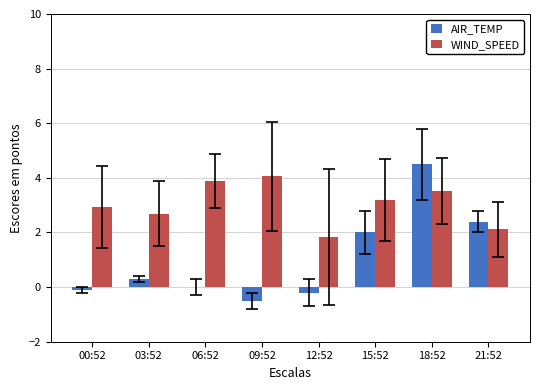

Is it true that WIND_SPEED equals 2.1 at 21:52?

True